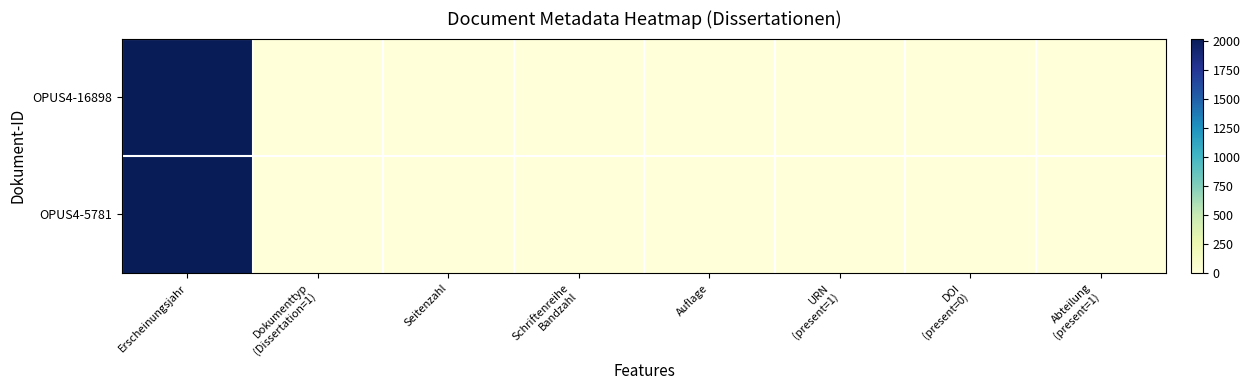

Reading right to left, extract all data points from this chart.

OPUS4-16898: Abteilung
(present=1)=1	DOI
(present=0)=0	URN
(present=1)=1	Auflage=0	Schriftenreihe
Bandzahl=0	Seitenzahl=0	Dokumenttyp
(Dissertation=1)=1	Erscheinungsjahr=2018
OPUS4-5781: Abteilung
(present=1)=1	DOI
(present=0)=0	URN
(present=1)=1	Auflage=0	Schriftenreihe
Bandzahl=0	Seitenzahl=0	Dokumenttyp
(Dissertation=1)=1	Erscheinungsjahr=2011